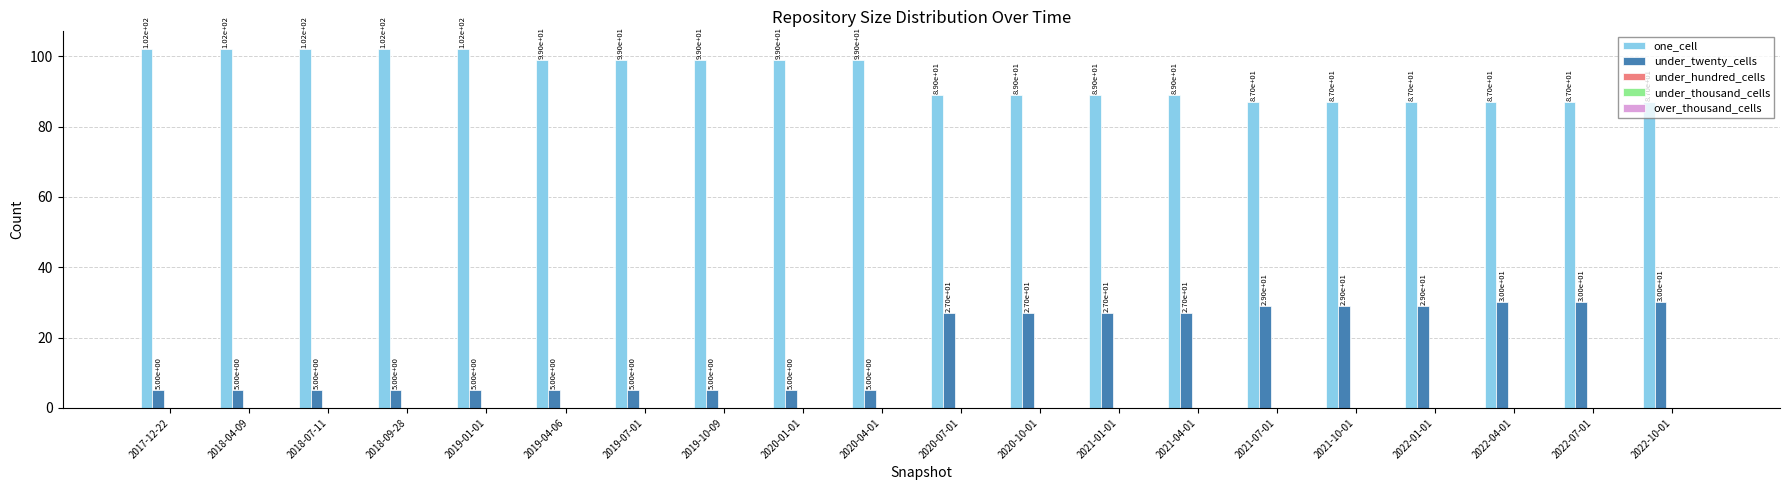

What is the label of the 12th bar from the right?

2020-01-01